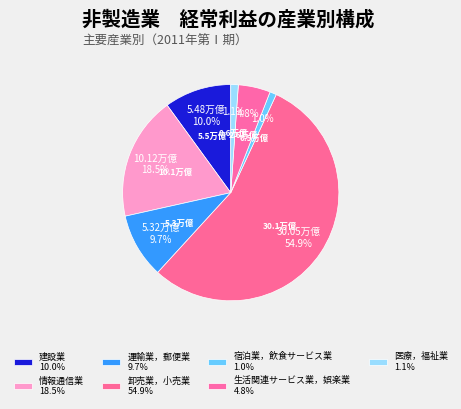

Which category has the biggest portion of the pie?

卸売業，小売業